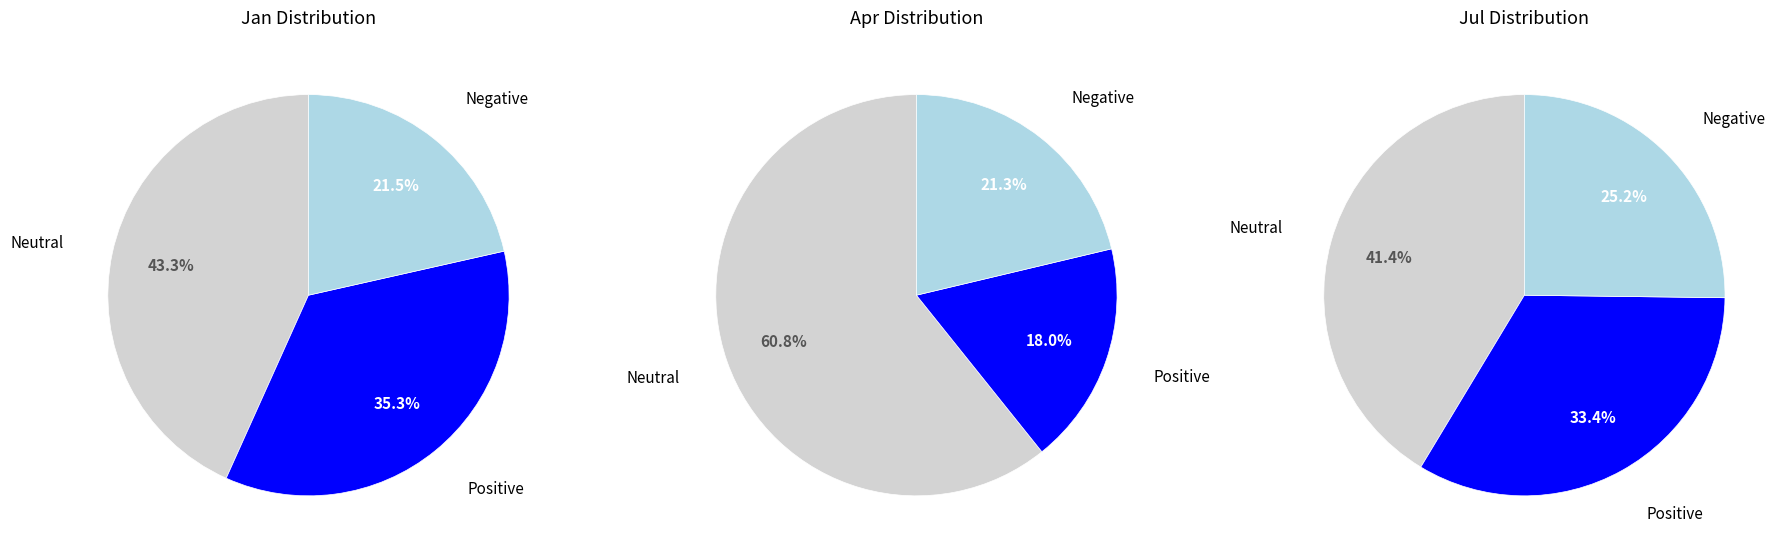

Does pct15 represent more than half of the total?

No